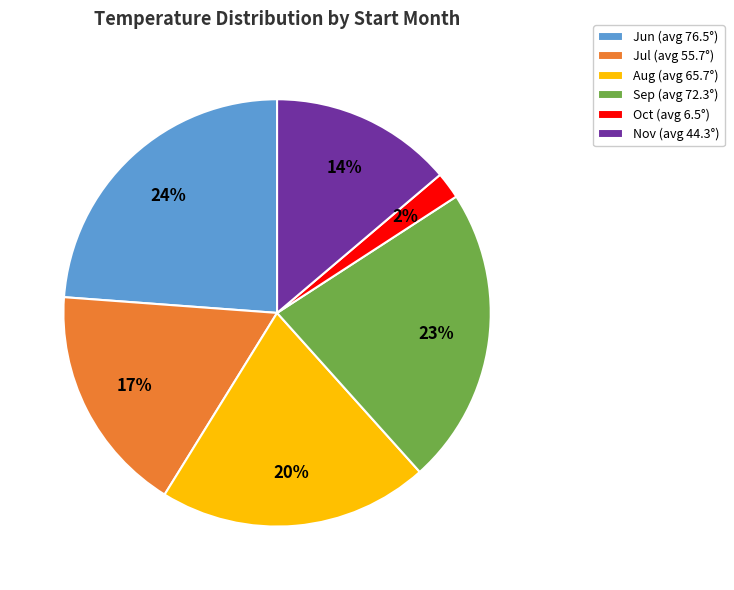

To the nearest percent, what percentage of the pie is Nov (avg 44.3°)?

14%